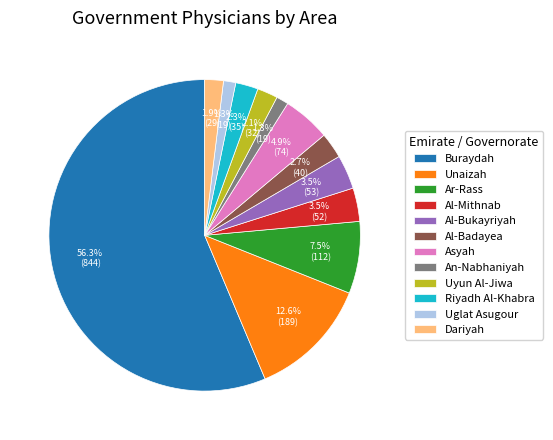

Which category has the biggest portion of the pie?

Buraydah